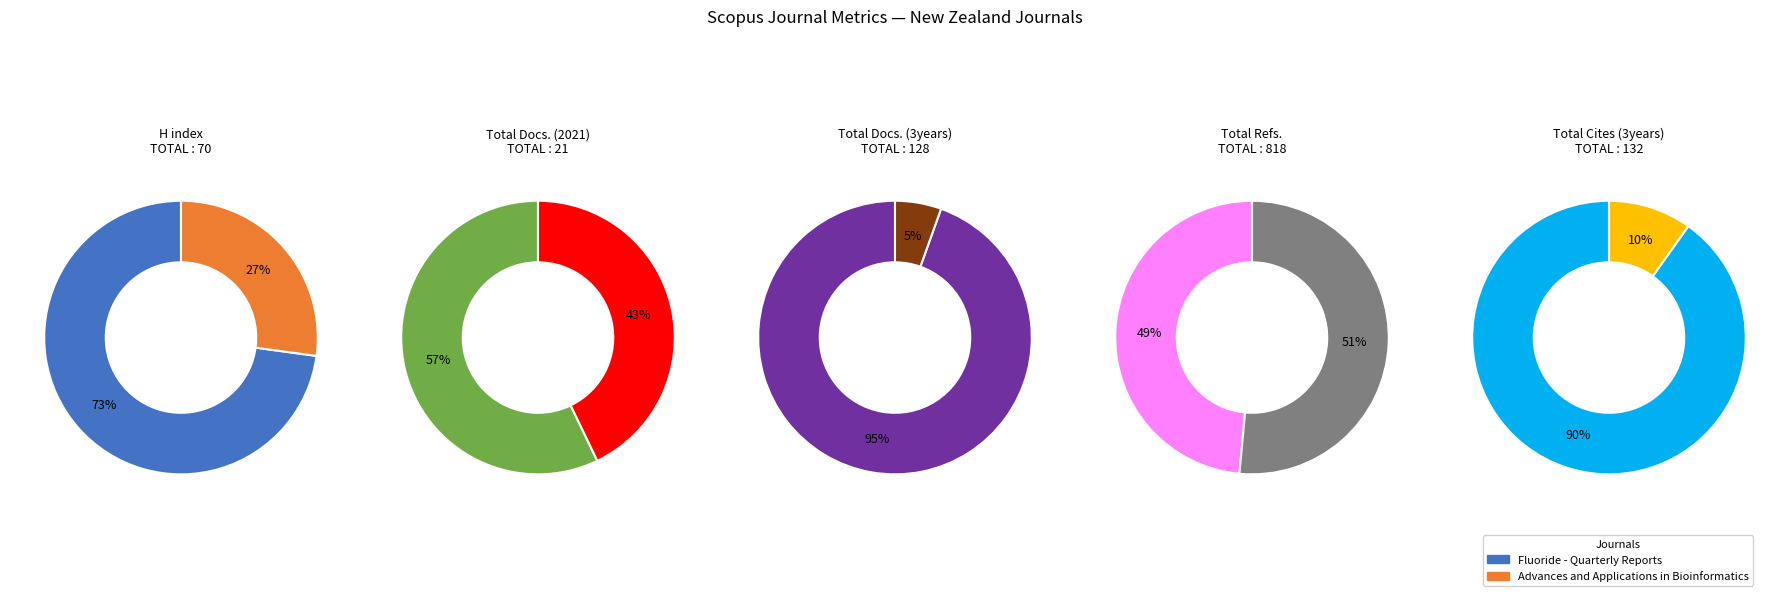

Which slice represents more than half of the pie?

Fluoride - Quarterly Reports